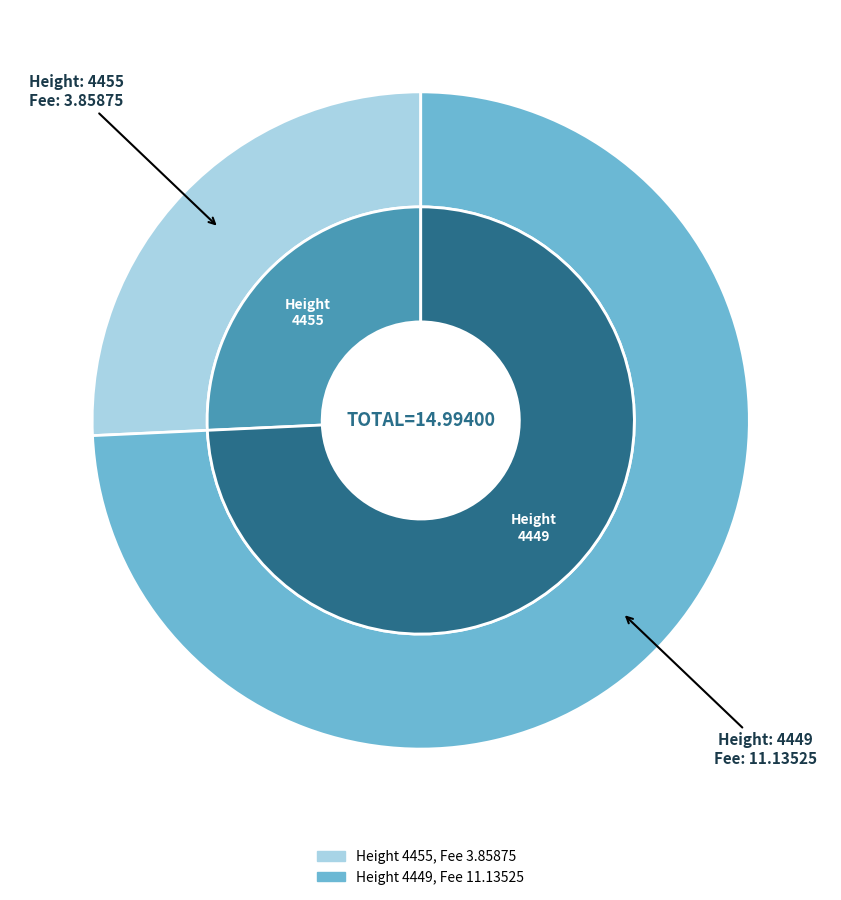

Which slice is the largest?

4449